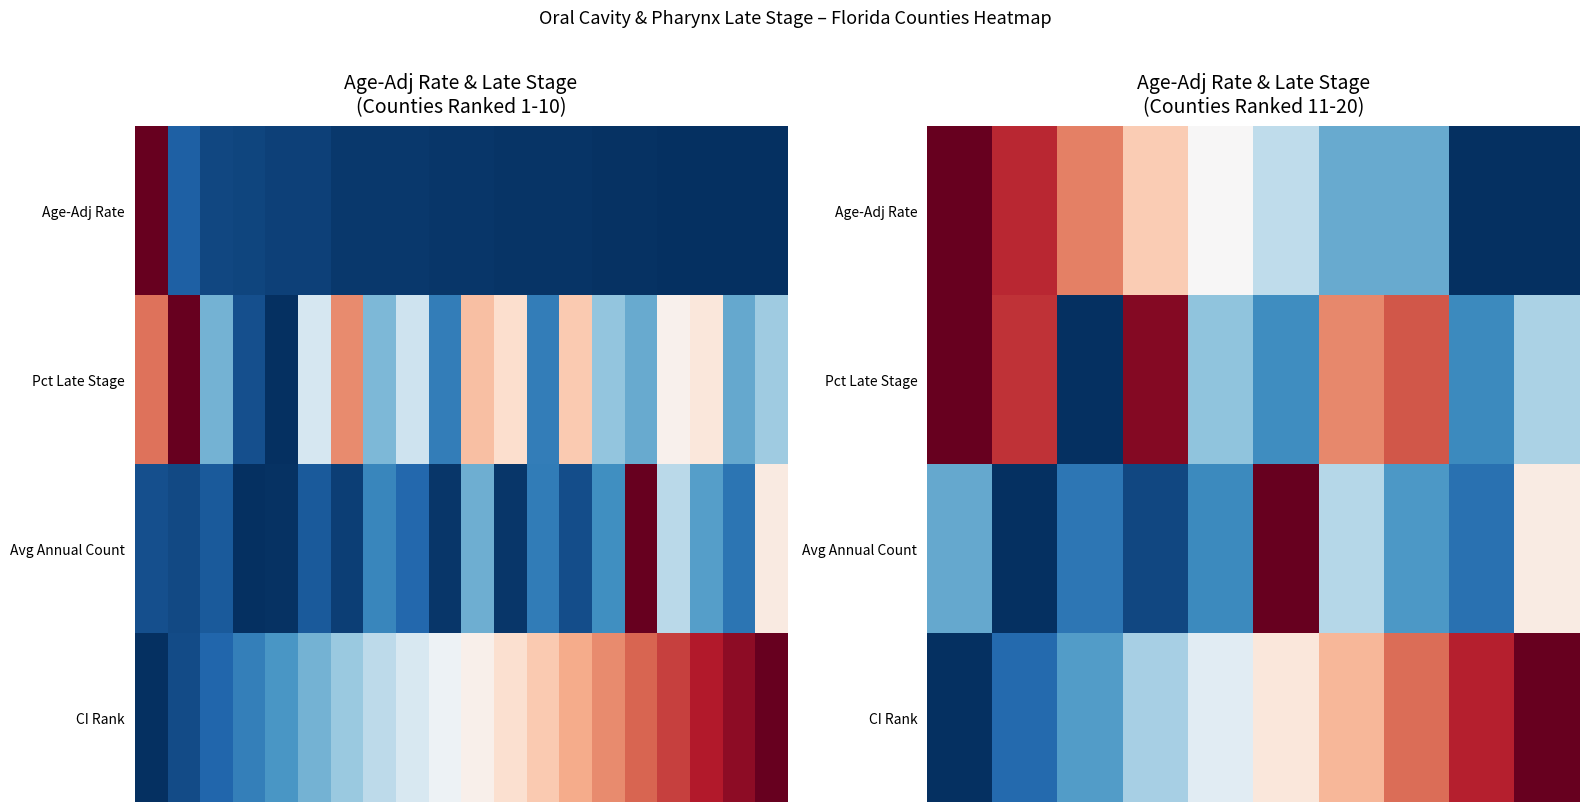

Which has a higher value, 6 or 2?

2